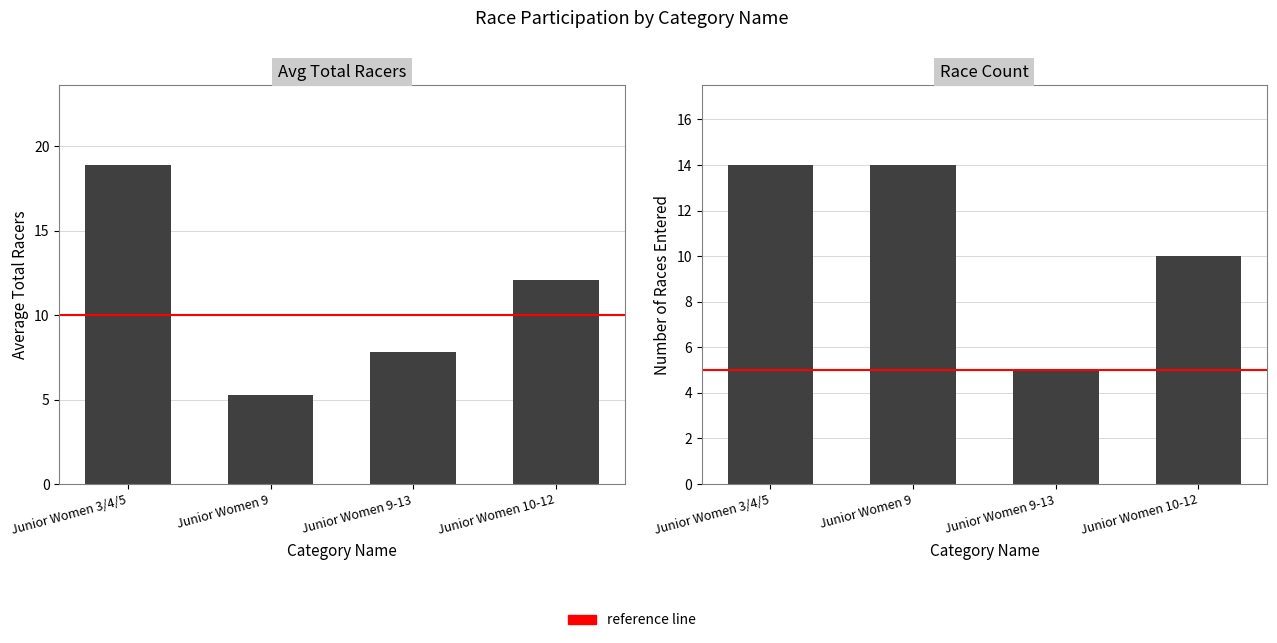

Is it true that Race Count equals 8.0 at Junior Women 9-13?

False